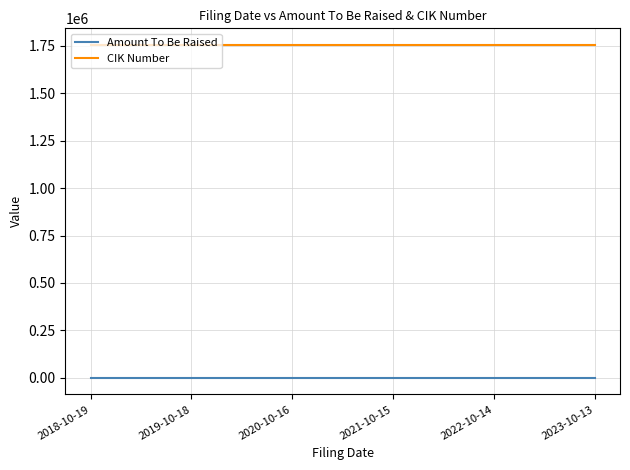

Rank the series by their maximum value, from lowest to highest.

Amount To Be Raised, CIK Number